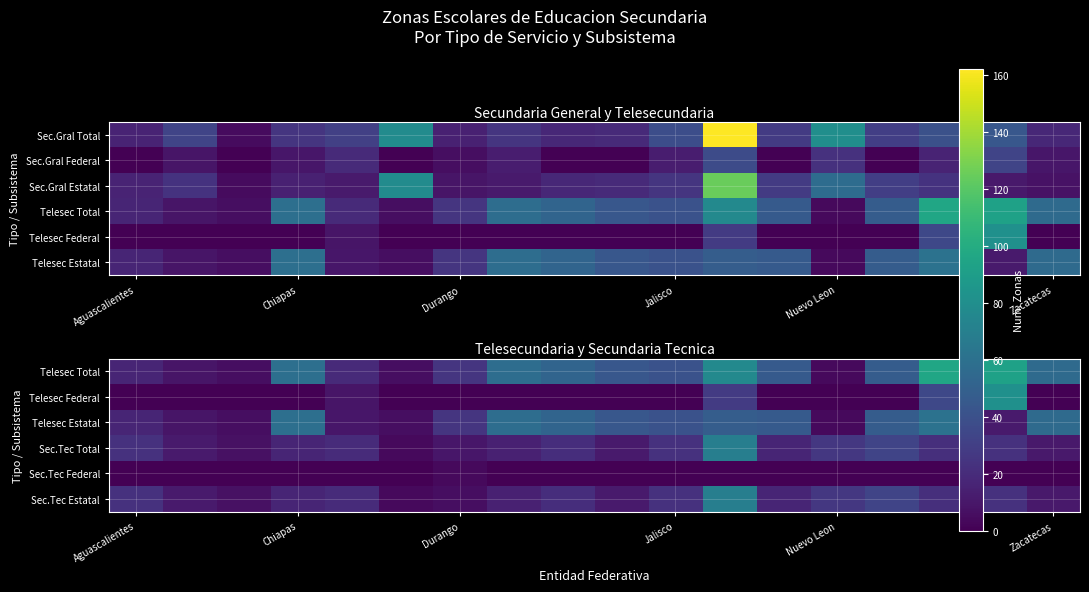

How many data points does each series have?

18